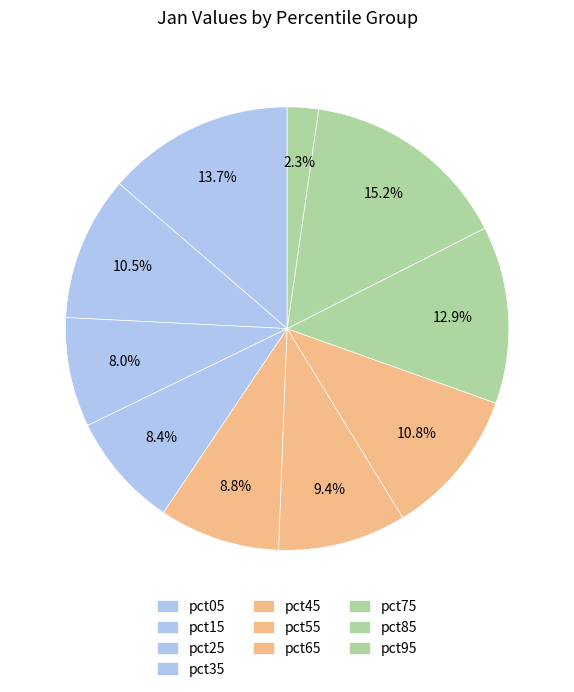

Between pct35 and pct15, which is larger?

pct15